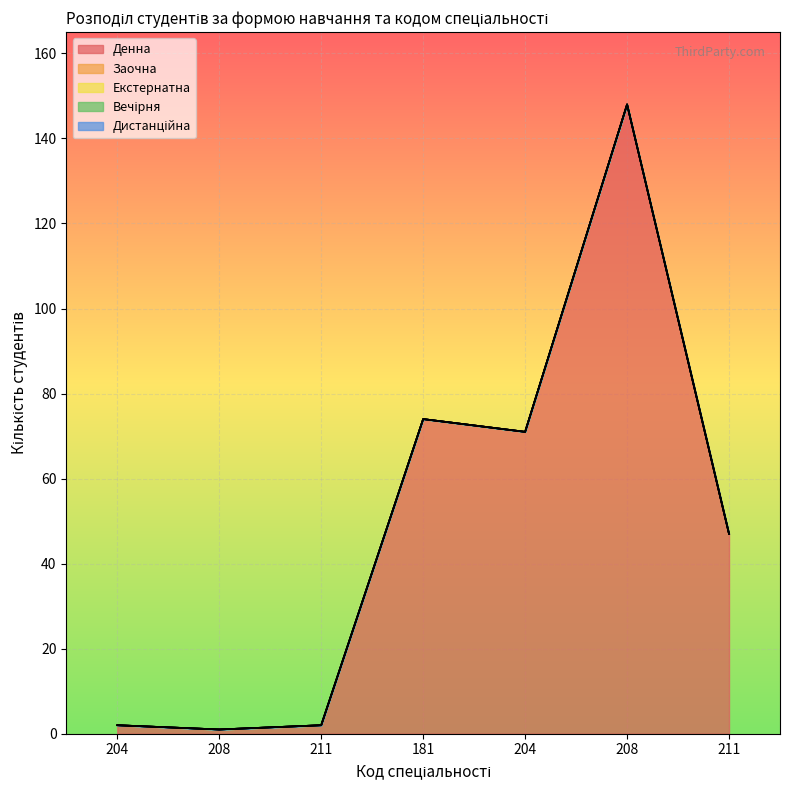

True or false: Вечірня and Заочна intersect in this chart.

False